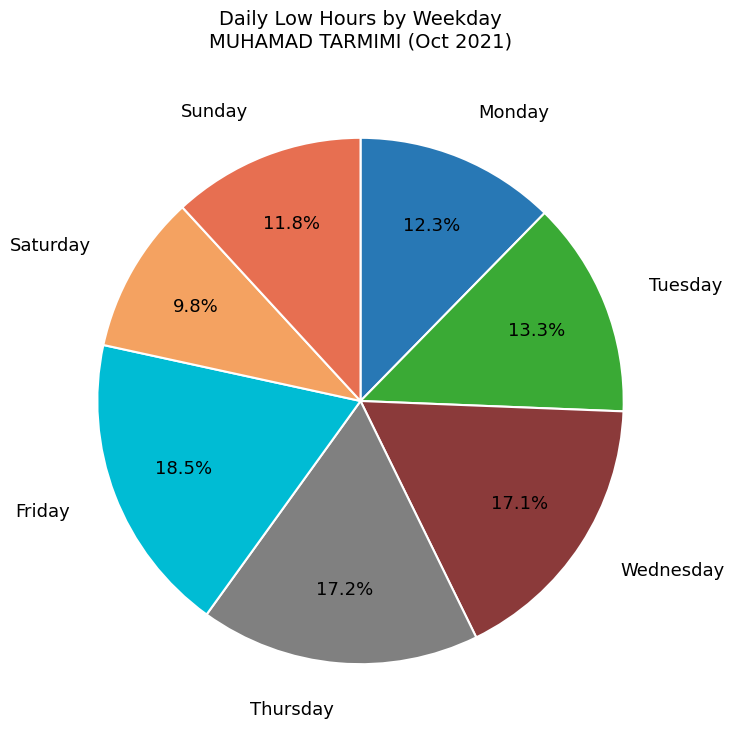

Count the number of slices in the pie.

7